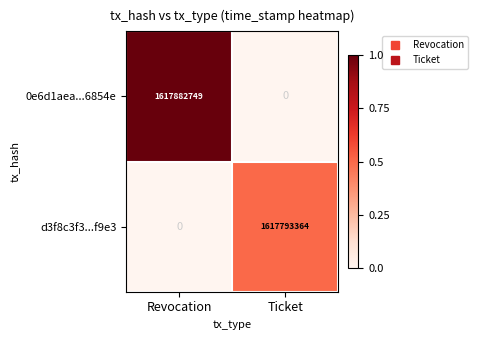

How many positive values does the 0e6d1aea...6854e series have?

1